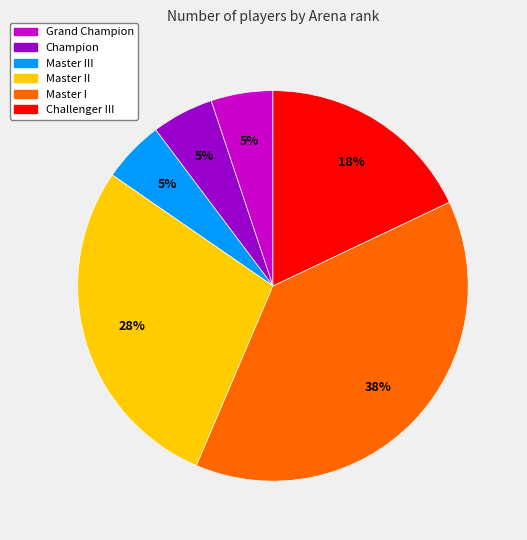

Count the number of slices in the pie.

6